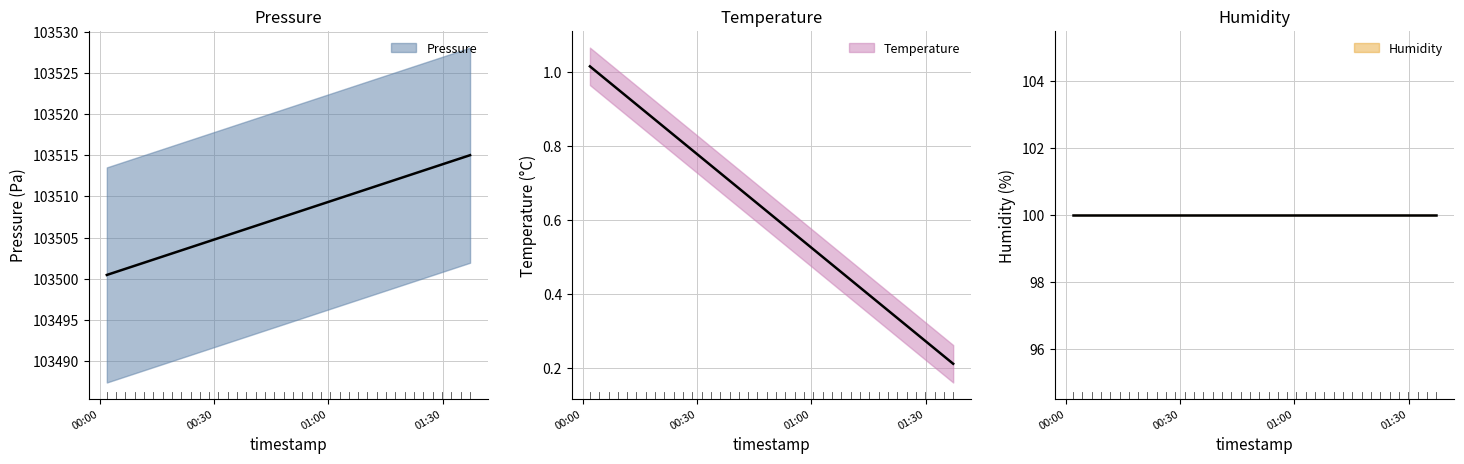

How many series are shown in this chart?

3